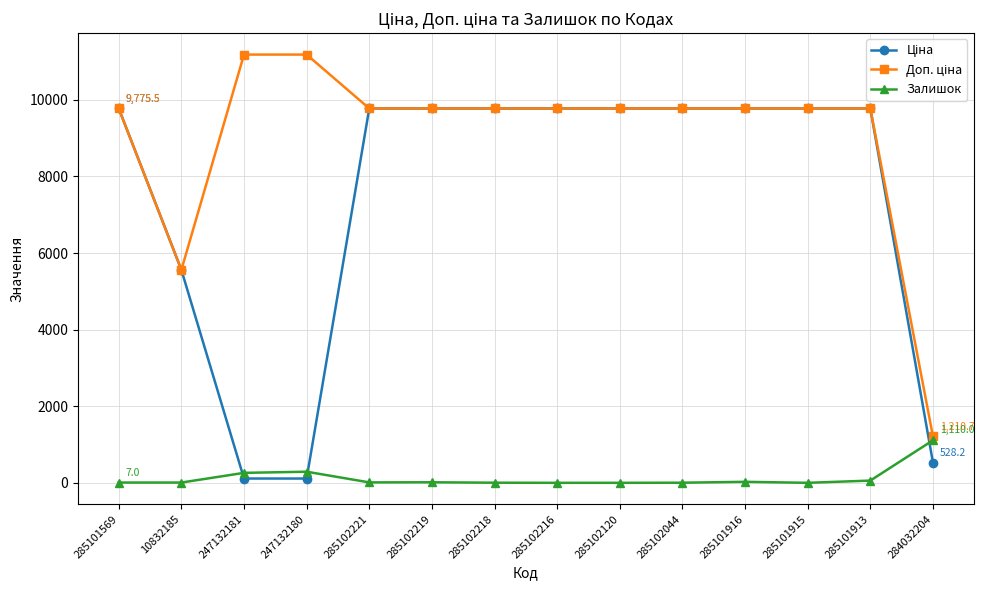

What is the spread (max minus min) of values at 285102120?

9775.5